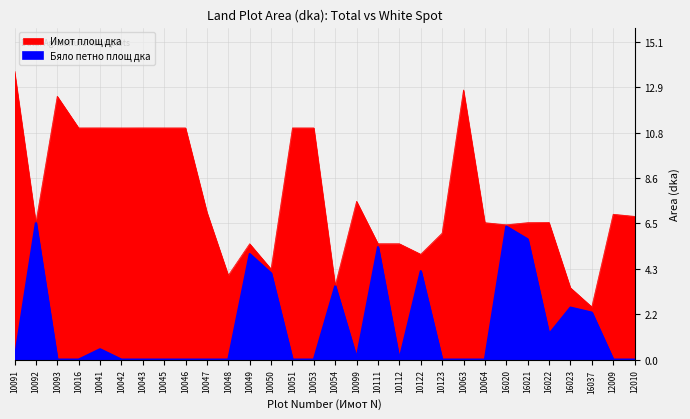

The value of Бяло петно площ дка at 16023 is 2.5. True or false?

True